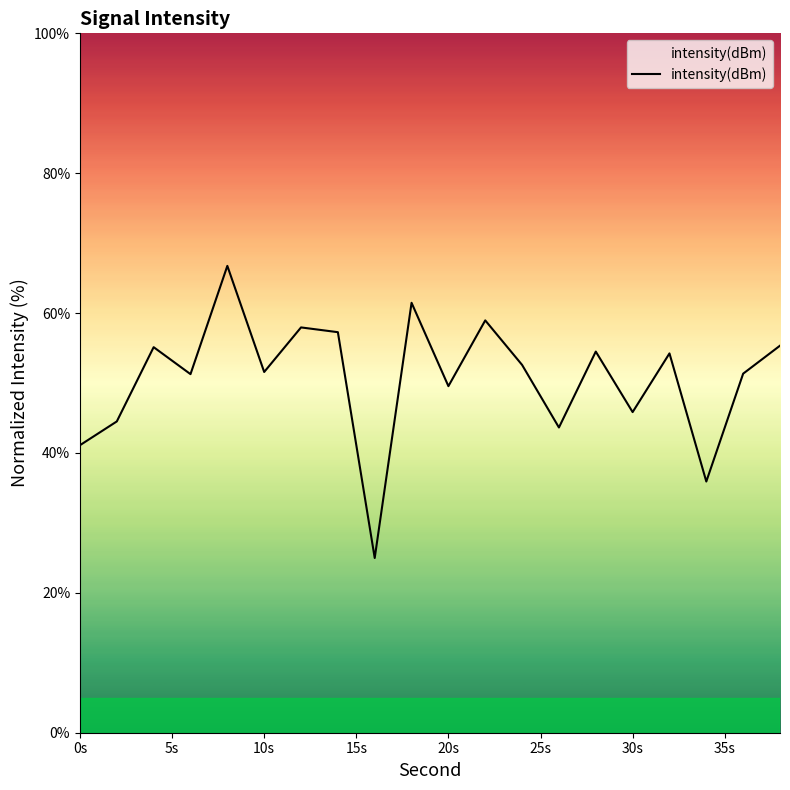

What is the smallest value displayed?

25.0